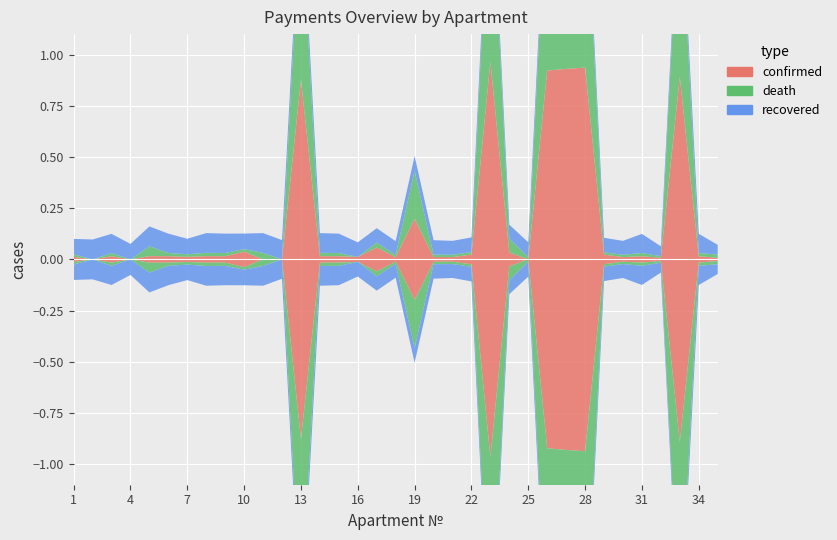

Reading left to right, what are all the values shown in this chart?

confirmed: 1=252.8	2=0.0	3=314.8	4=0.0	5=324.9	6=317.5	7=254.4	8=323.8	9=317.5	10=763.8	11=0.0	12=0.0	13=17709.5	14=323.8	15=317.5	16=240.1	17=1180.2	18=224.7	19=4006.5	20=236.9	21=228.4	22=481.2	23=19463.5	24=684.3	25=3.7	26=18602.7	27=18766.8	28=18894.0	29=473.8	30=228.4	31=314.3	32=161.7	33=17983.1	34=315.4	35=159.5
death: 1=252.8	2=0.0	3=314.8	4=0.0	5=974.7	6=317.5	7=254.4	8=323.8	9=317.5	10=254.4	11=647.7	12=0.0	13=17455.1	14=323.8	15=317.5	16=0.0	17=484.6	18=224.7	19=4728.3	20=236.9	21=228.4	22=240.6	23=20174.2	24=1368.0	25=240.6	26=19313.4	27=19452.1	28=19615.9	29=236.9	30=228.4	31=314.3	32=161.7	33=18639.7	34=315.4	35=319.1
recovered: 1=1516.9	2=1962.1	3=1888.9	4=1526.4	5=1949.3	6=1904.8	7=1526.4	8=1943.0	9=1904.8	10=1526.4	11=1943.0	12=1904.8	13=1526.4	14=1943.0	15=1904.8	16=1440.5	17=1408.7	18=1348.3	19=1443.7	20=1421.5	21=1370.6	22=1443.7	23=1421.5	24=1367.4	25=1443.7	26=1421.5	27=1370.6	28=1443.7	29=1421.5	30=1370.6	31=1885.7	32=969.9	33=1313.3	34=1892.1	35=957.2